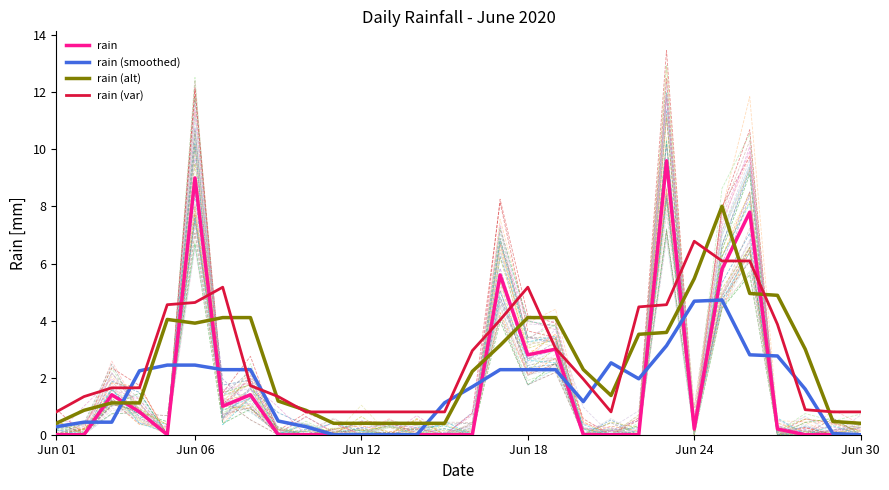

Which category has the highest value in the rain series?

22